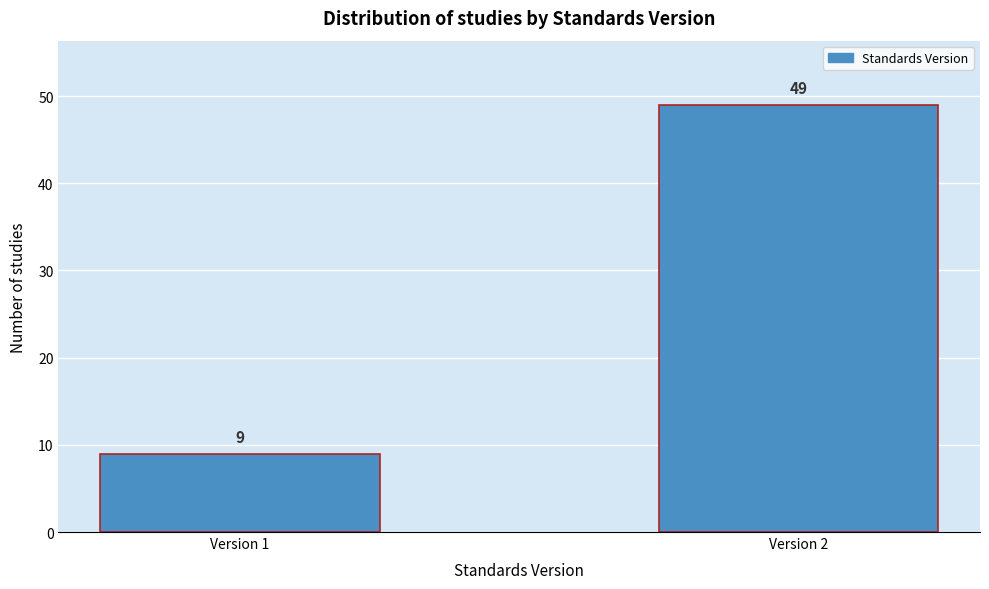

Reading left to right, list all the values displayed in this chart.

Version 1=9	Version 2=49